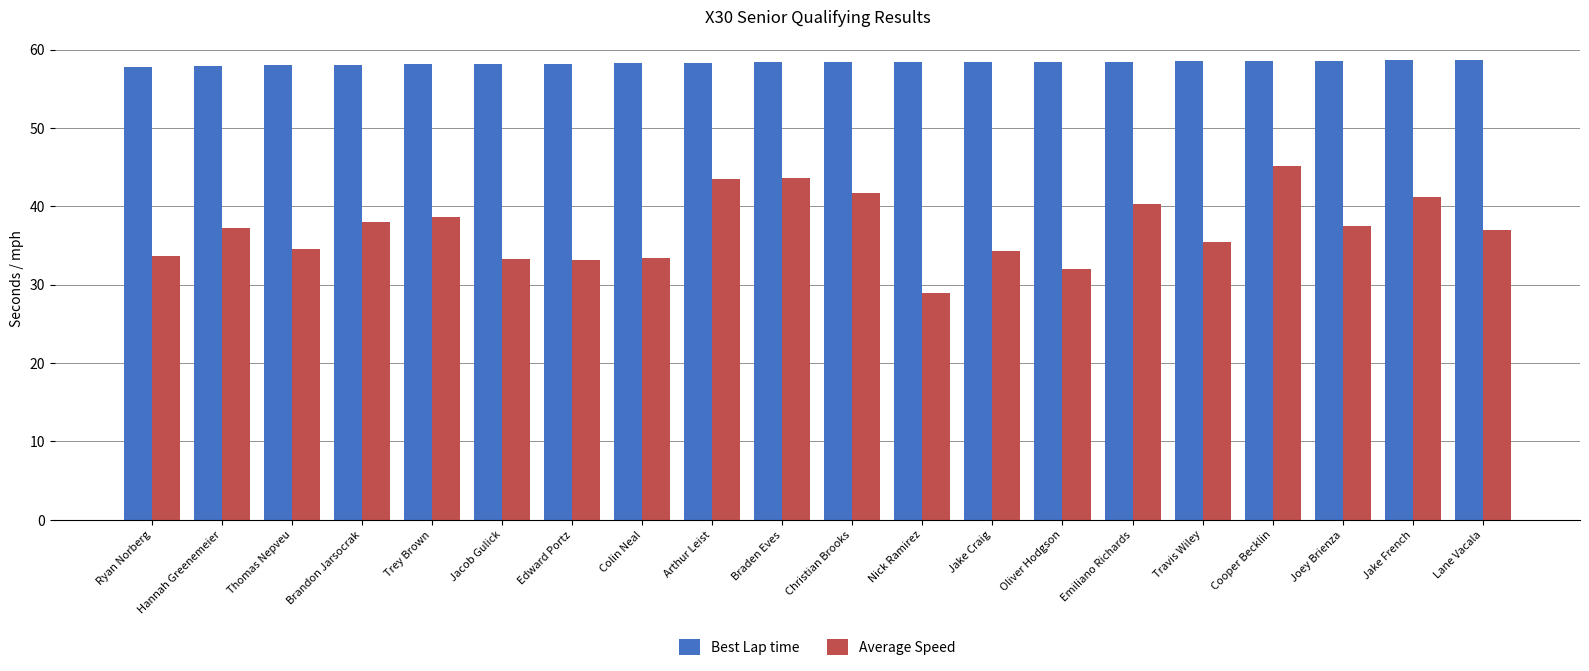

List the series in order of their overall mean, highest first.

Best Lap time, Average Speed